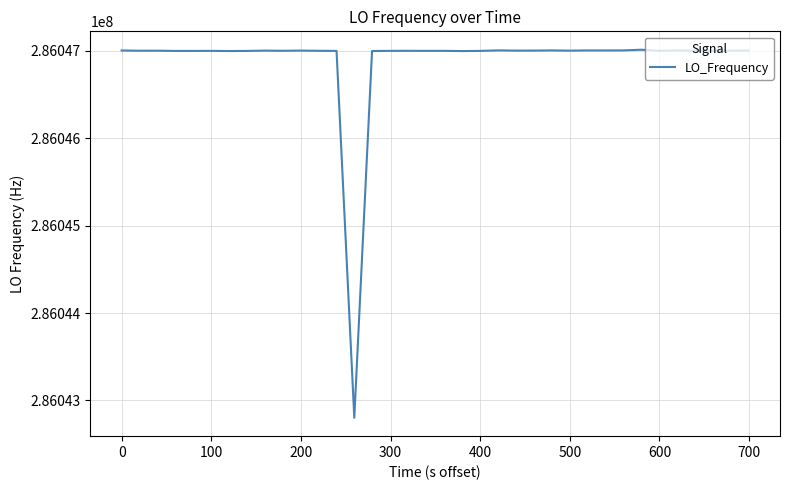

What is the maximum value shown in the chart?

286047011.9